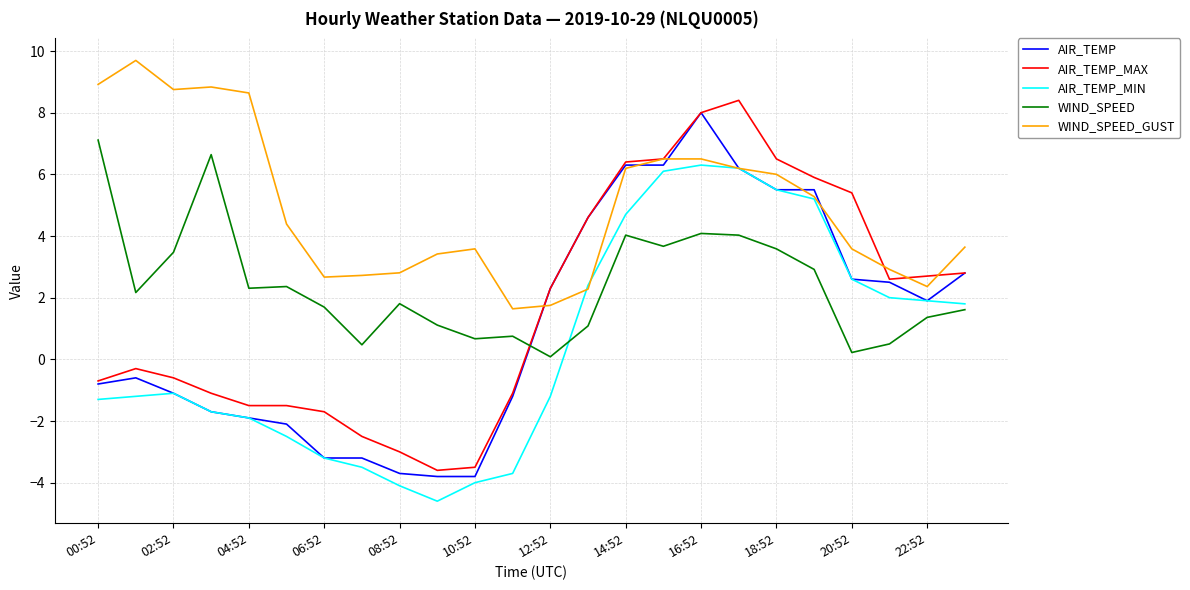

Which series has the largest total across all categories?

WIND_SPEED_GUST